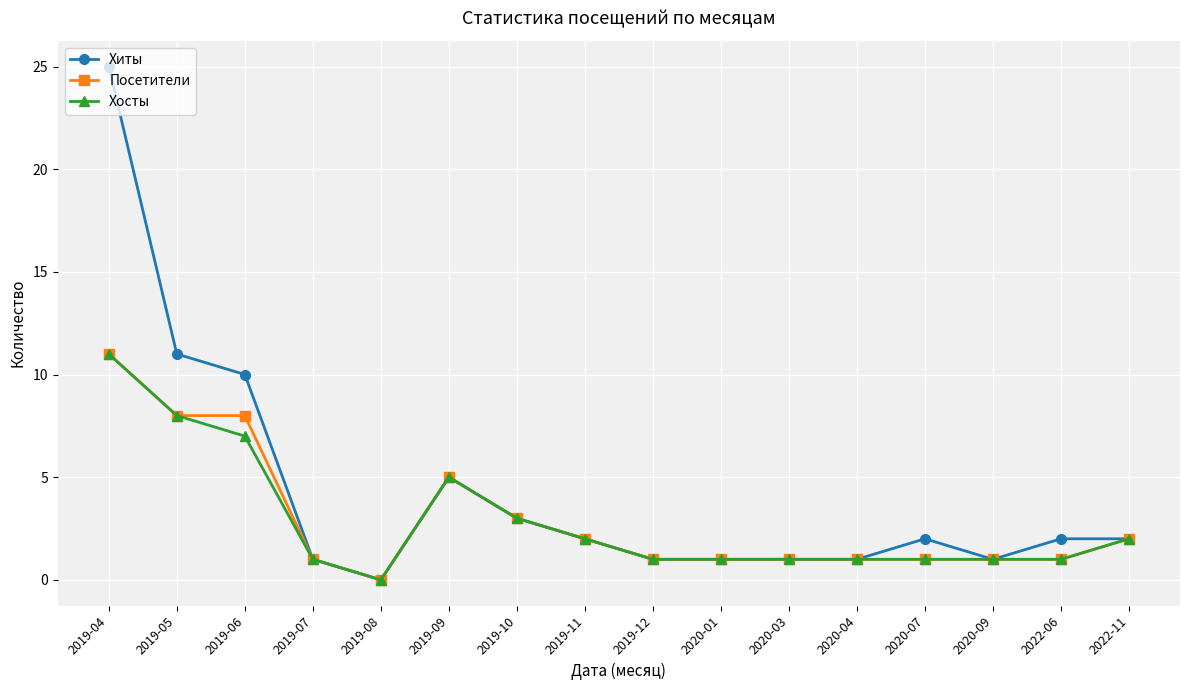

What is the label of the 12th point from the left?

2020-04